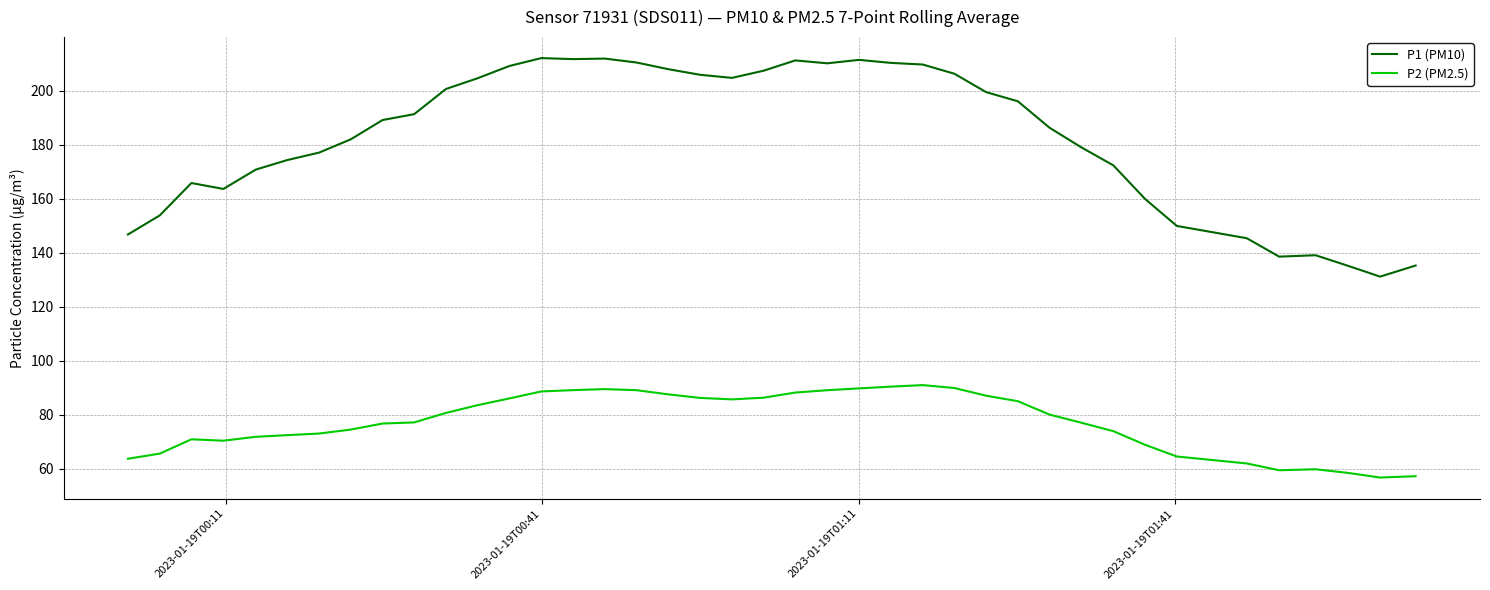

True or false: P2 (PM2.5) and P1 (PM10) cross at least once.

False